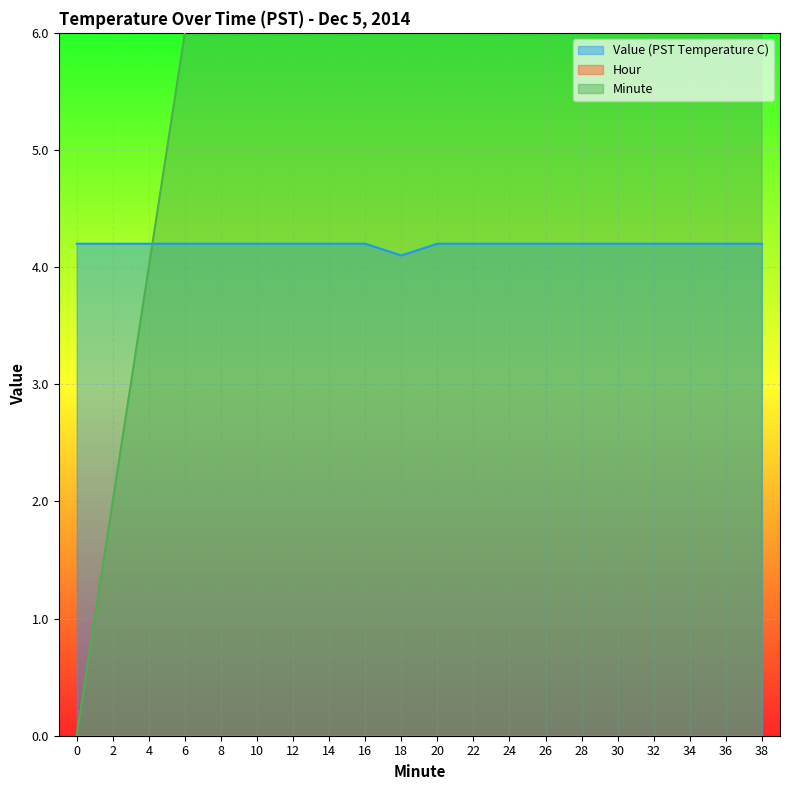

How many data points in Minute are less than 20?

10